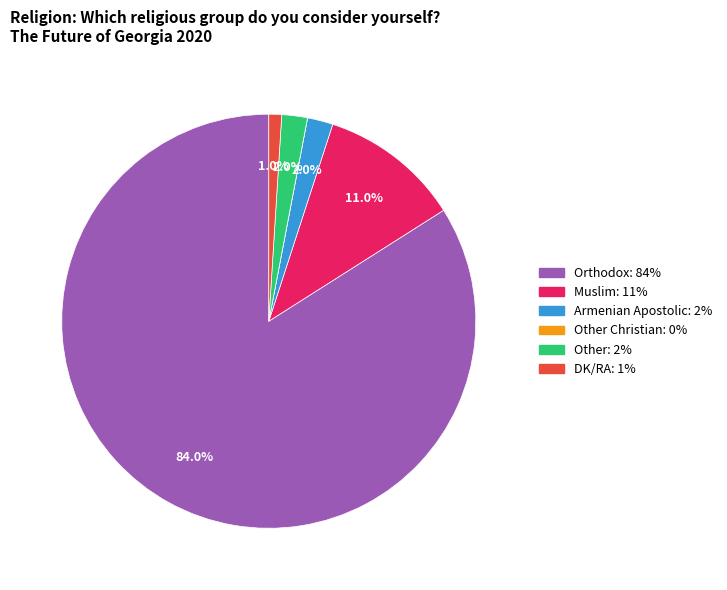

Is there a majority slice in this chart?

Yes